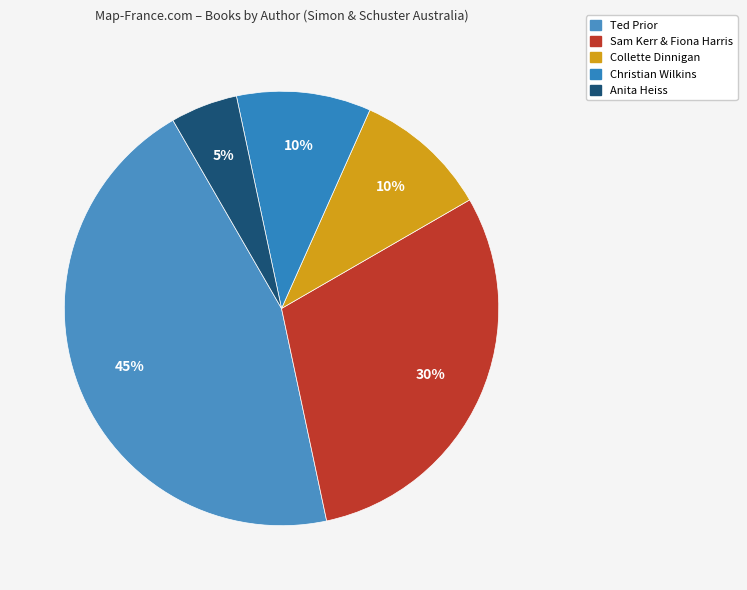

What is the largest slice in the pie chart?

Ted Prior